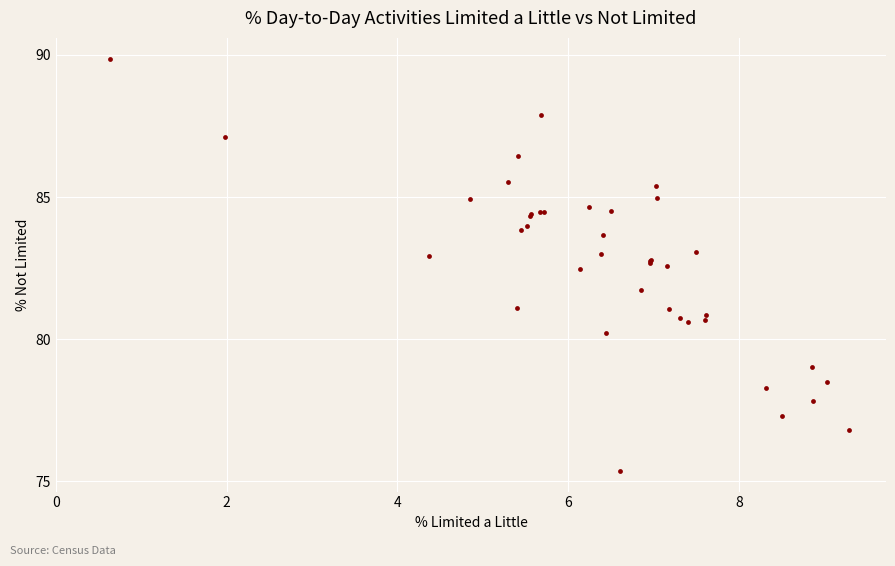

What Y value in the scatter plot is closest to 82?

81.7